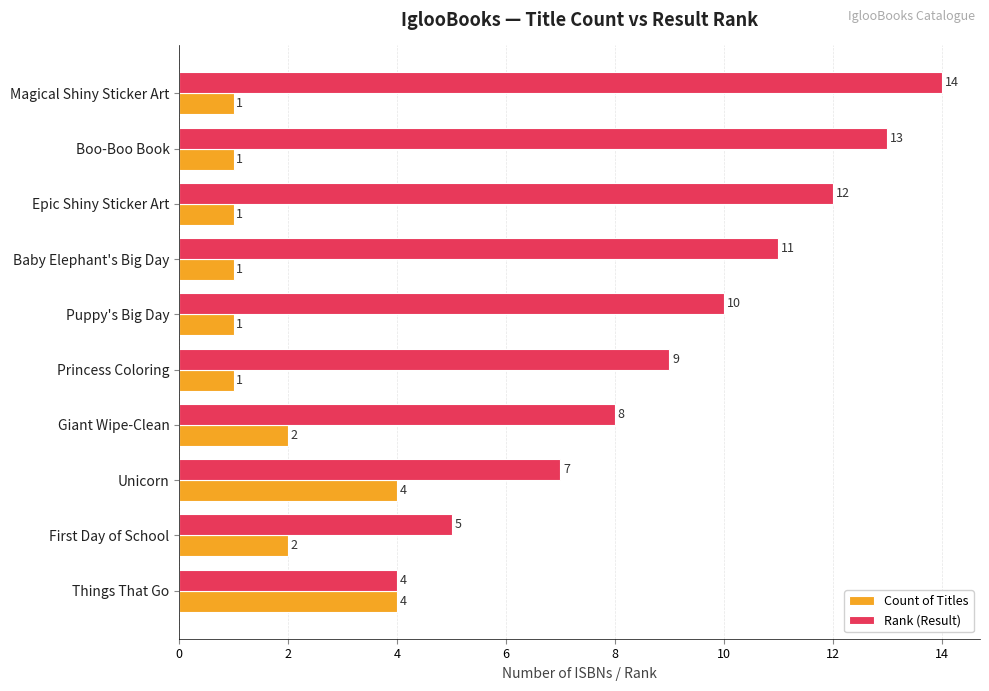

What is the difference between the maximum and minimum values in the Count of Titles series?

3